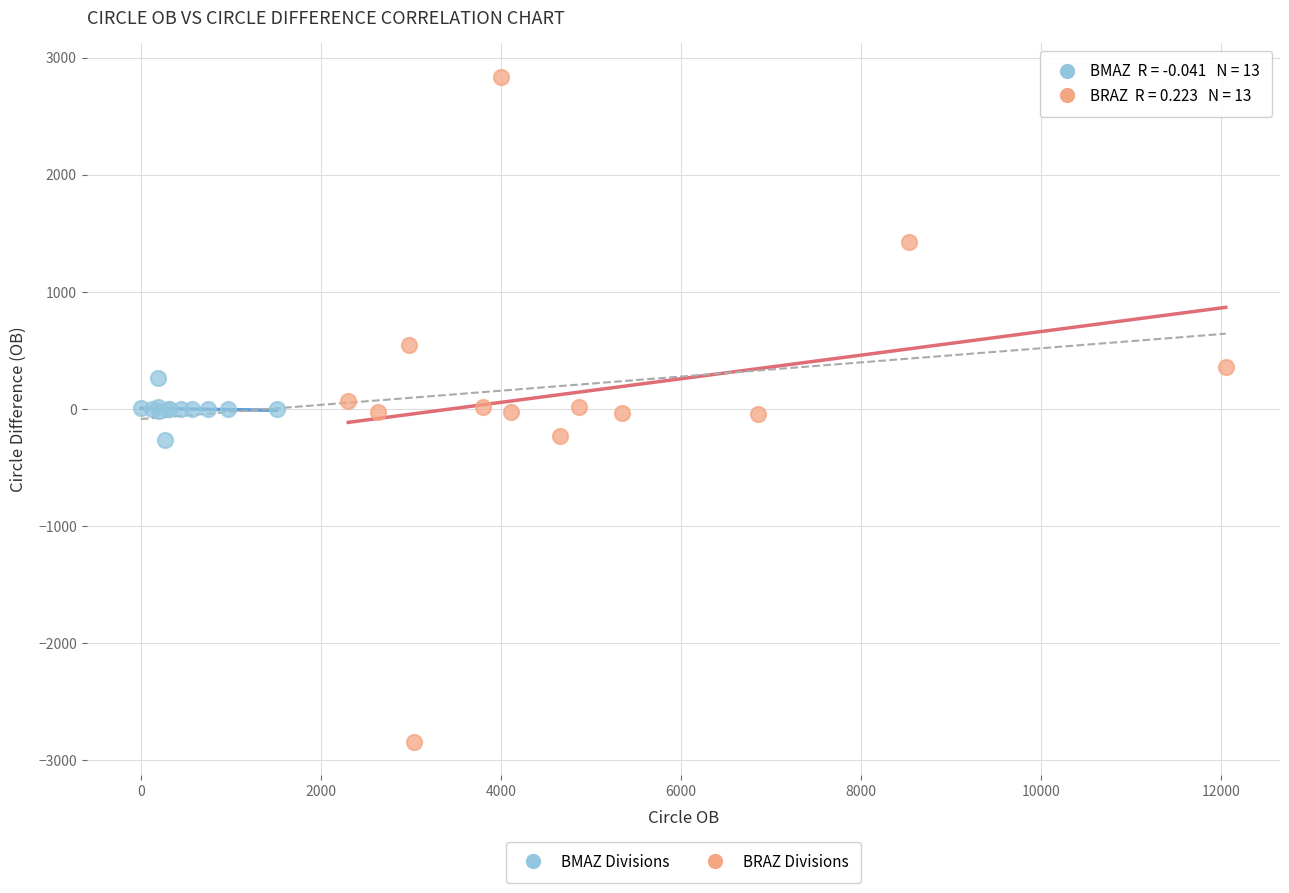

Which series reaches the minimum Y coordinate?

BRAZ Divisions